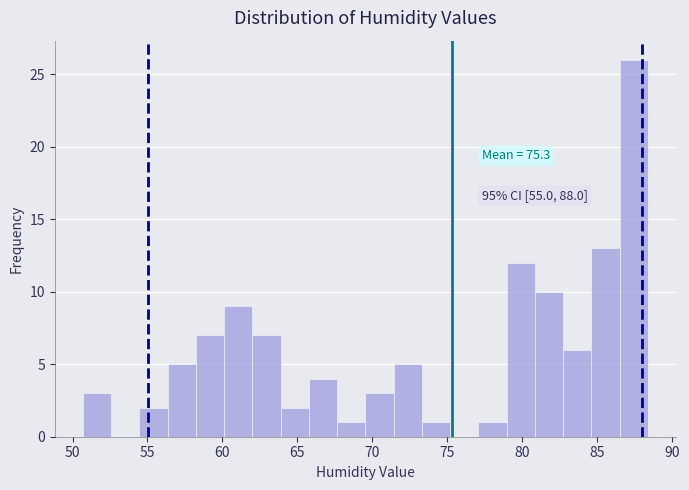

Read against the x-axis, roughly where is the centre of the tallest bar?

87.5